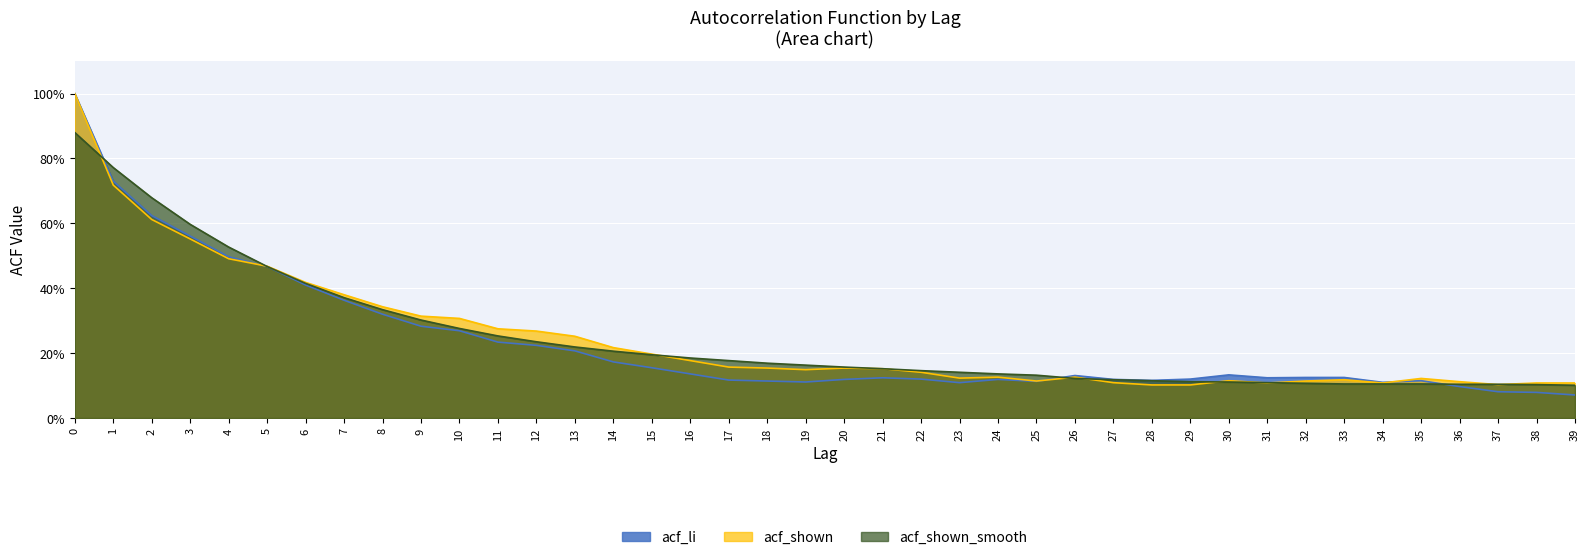

What is the sum of all acf_shown values?

9.8